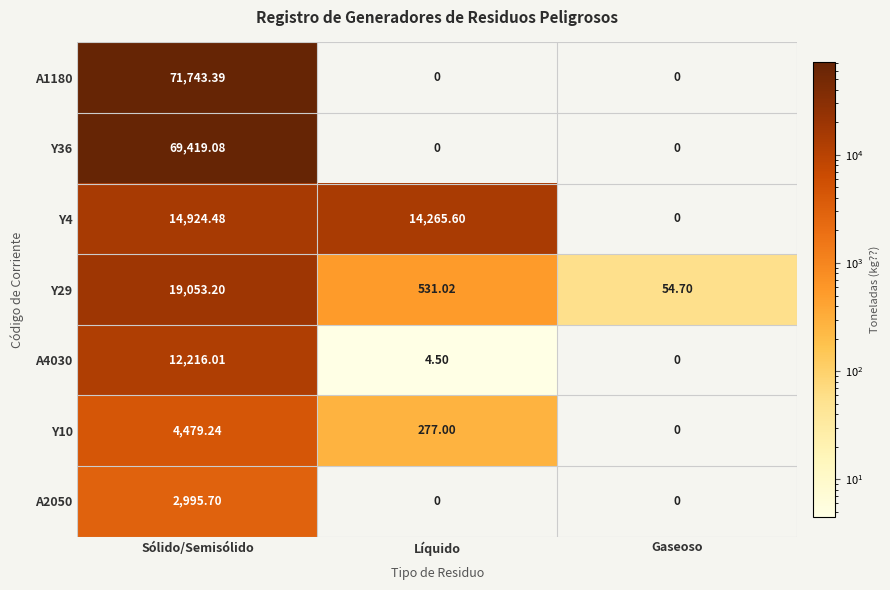

List the series in order of their peak value, lowest first.

A2050, Y10, A4030, Y4, Y29, Y36, A1180